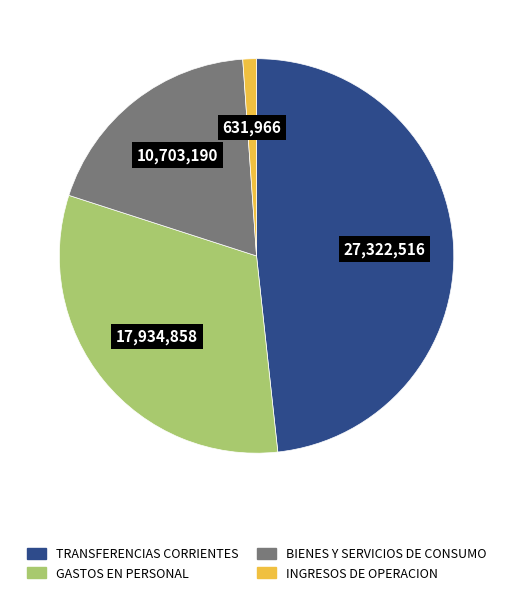

Does any single category account for the majority?

No